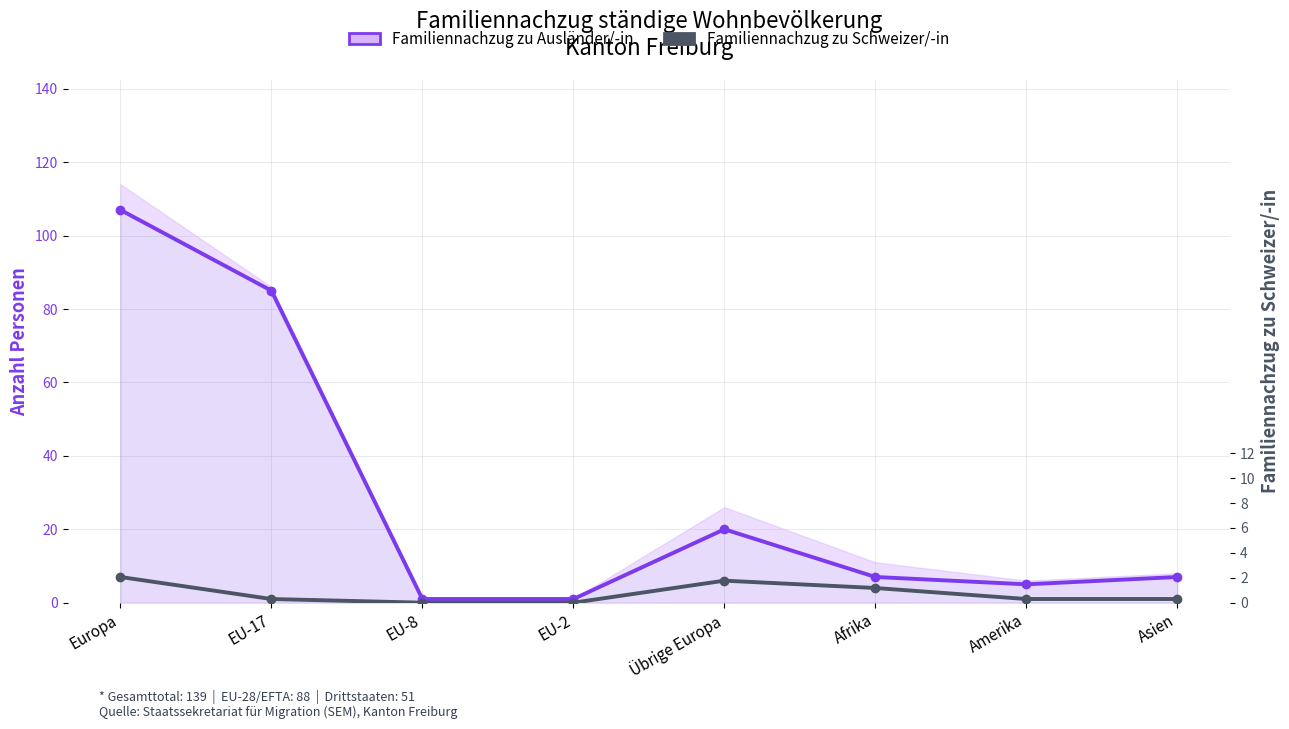

Which series has the widest spread of values?

Familiennachzug zu Ausländer/-in